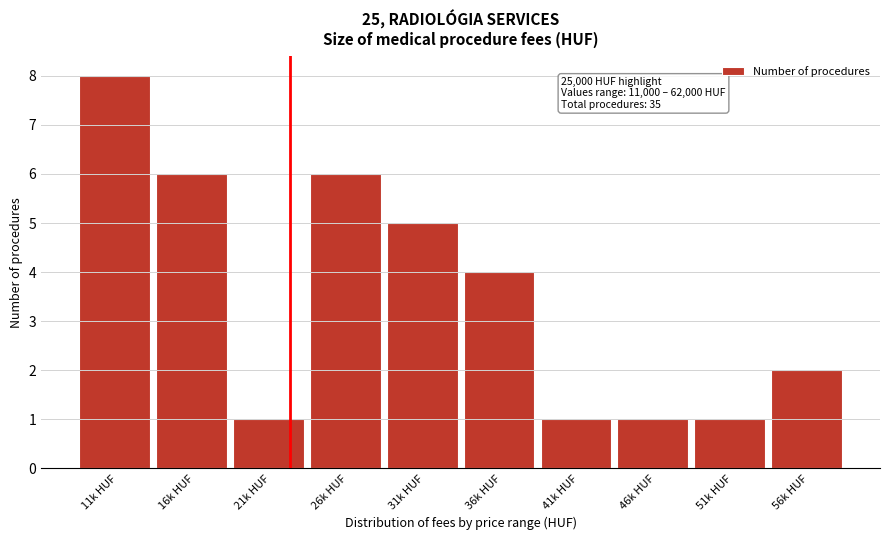

Reading left to right, list all the values displayed in this chart.

8	6	1	6	5	4	1	1	1	2